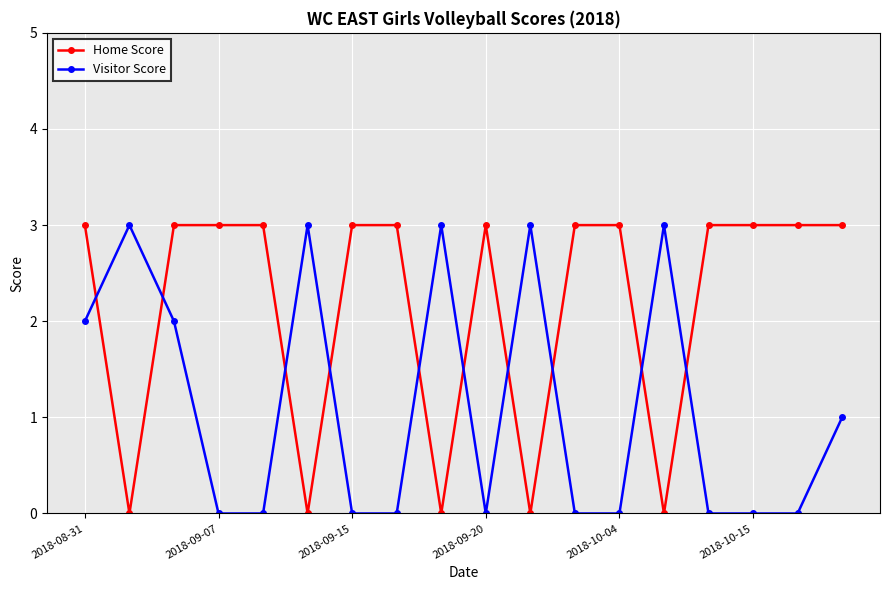

What are all the series names shown in the legend?

Home Score, Visitor Score